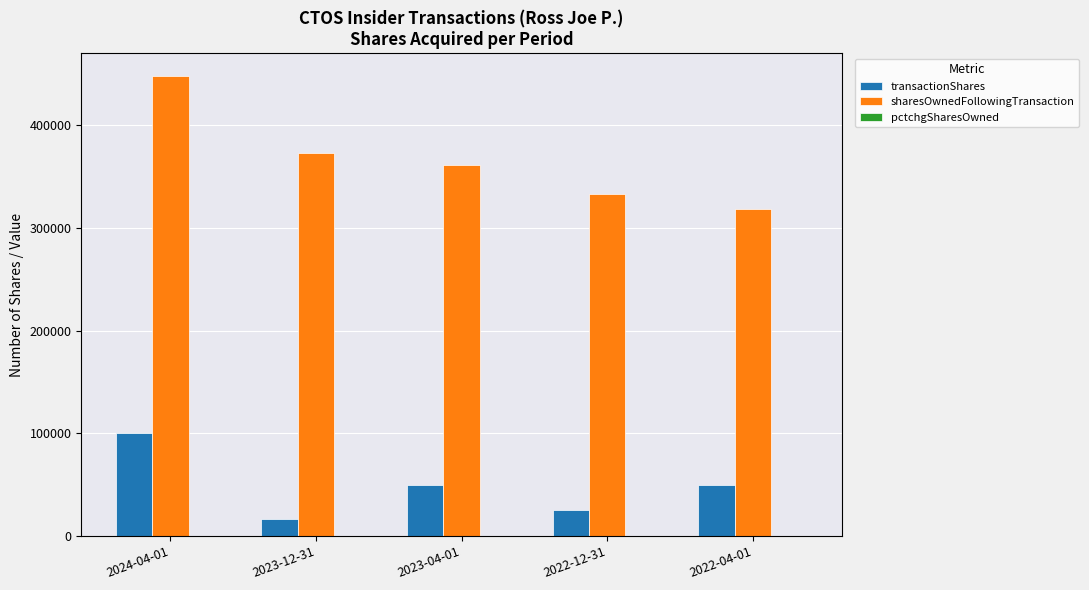

What is the greatest value displayed?

448029